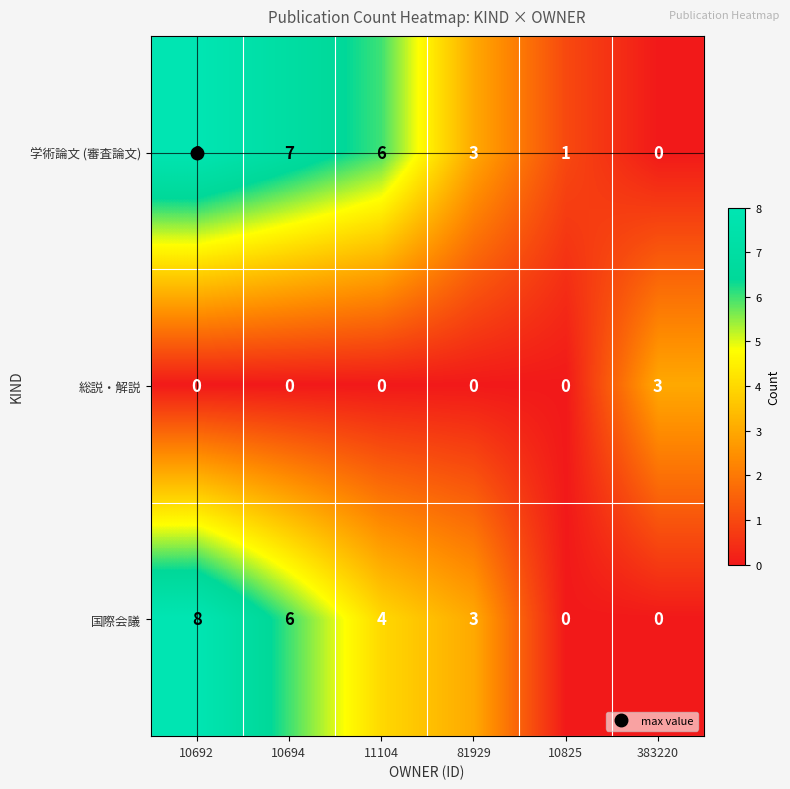

What is the total value across all series at 10825?

1